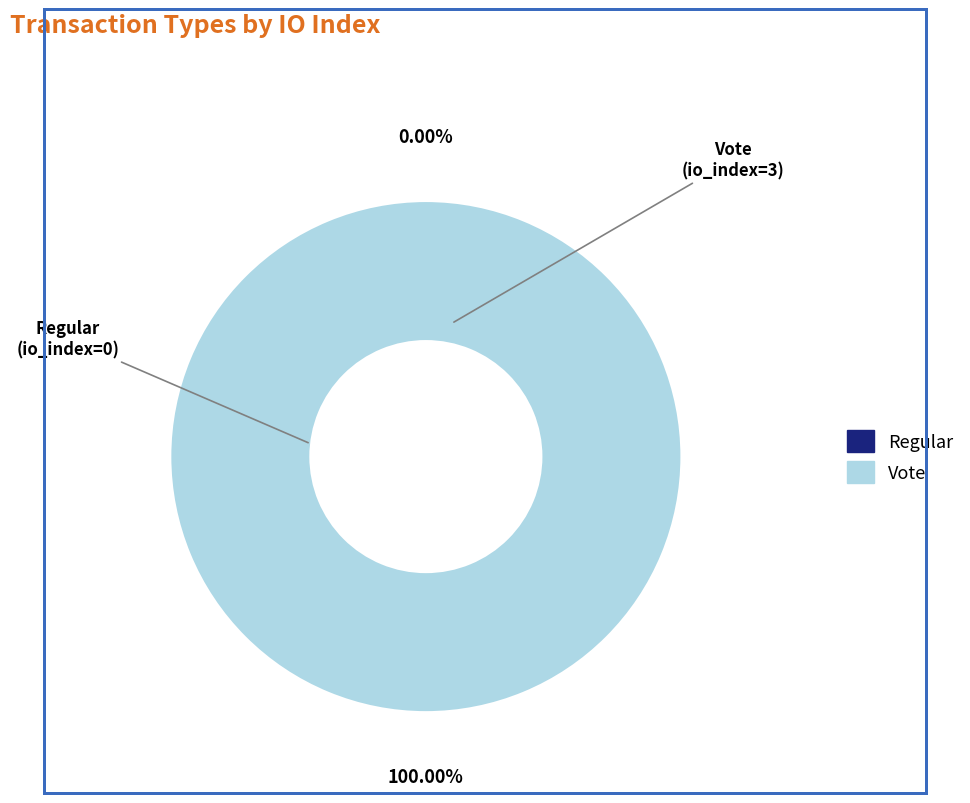

What is the total percentage of Regular and Vote?

100.0%